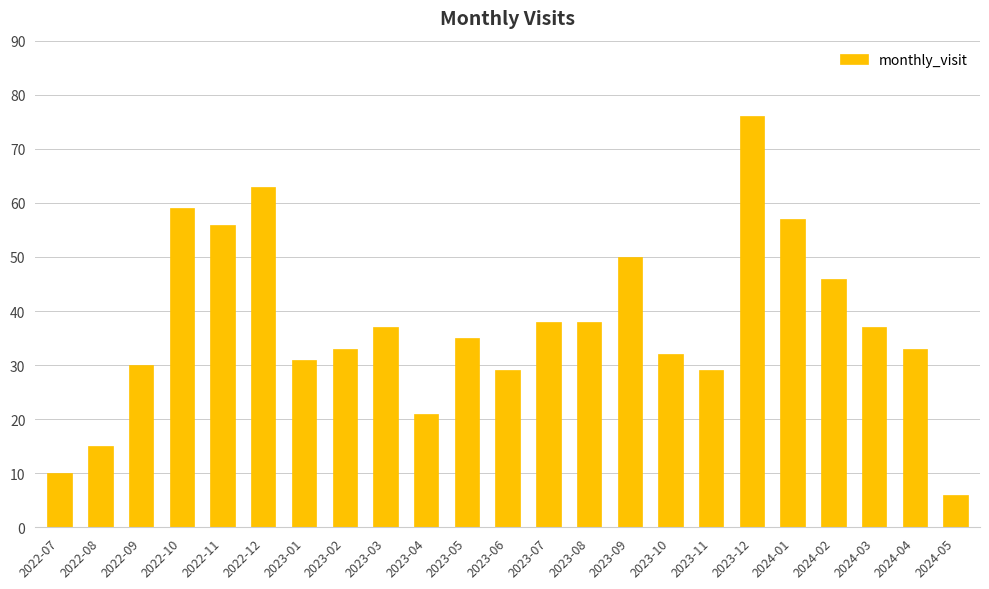

Between 2023-10 and 2024-01, which is larger?

2024-01